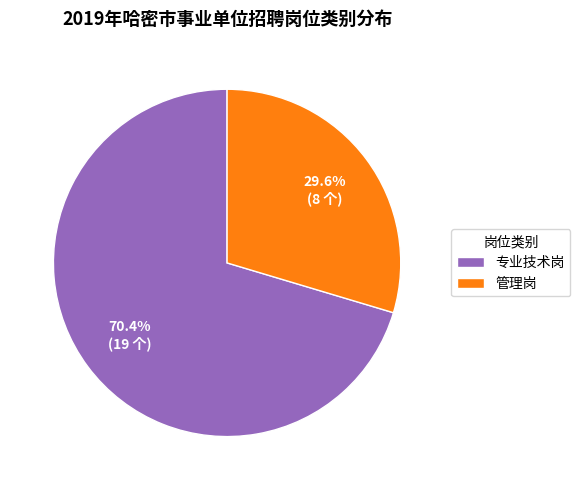

Approximately how many times larger is the value at 专业技术岗 compared to 管理岗?

2.4